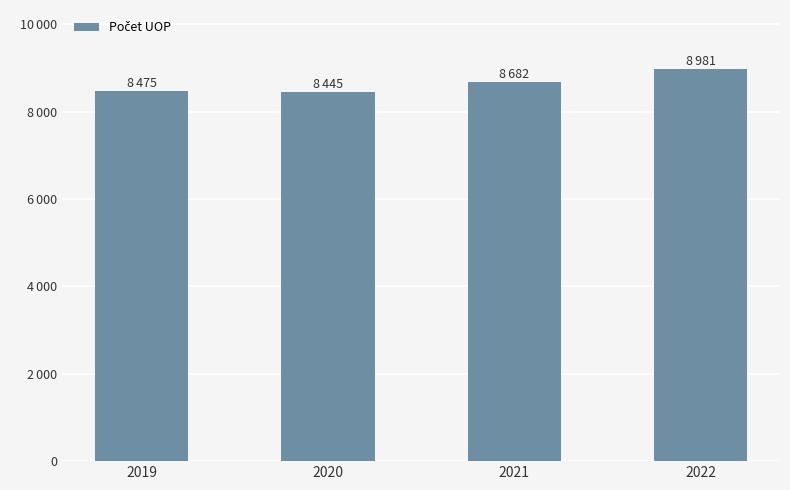

Reading right to left, extract all data points from this chart.

2022=8981	2021=8682	2020=8445	2019=8475